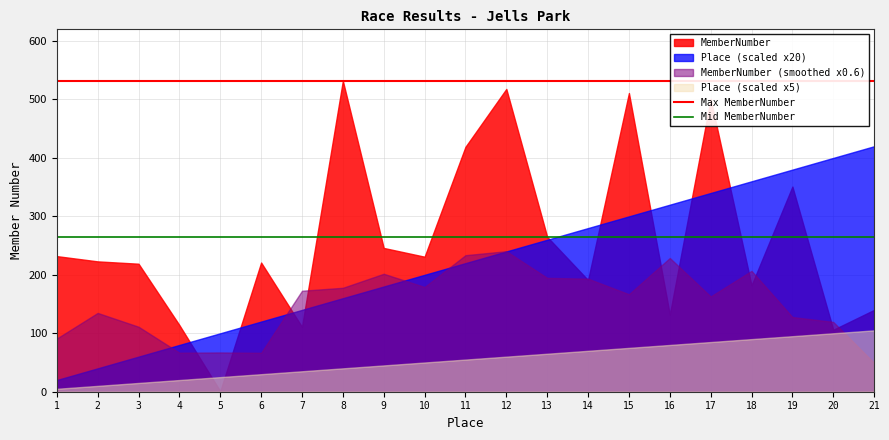

Which series has the largest total across all categories?

MemberNumber